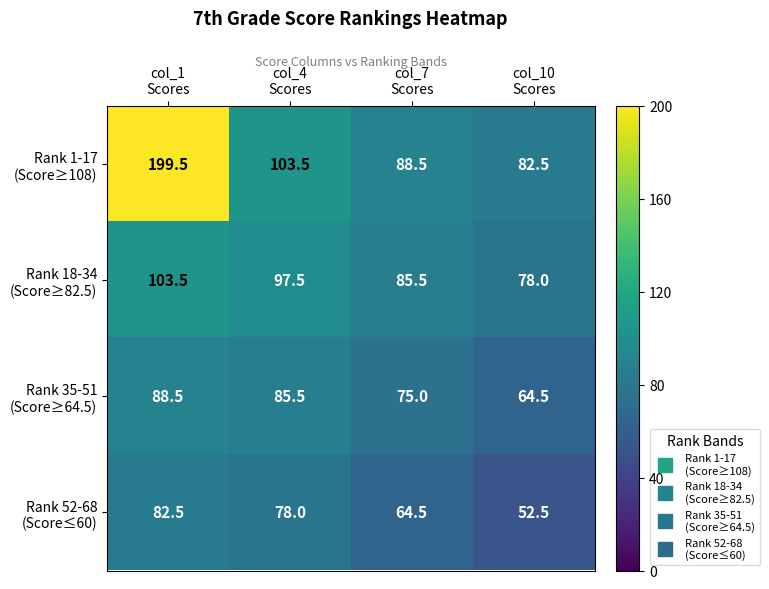

What is the total value across all series at col_10
Scores?

277.5